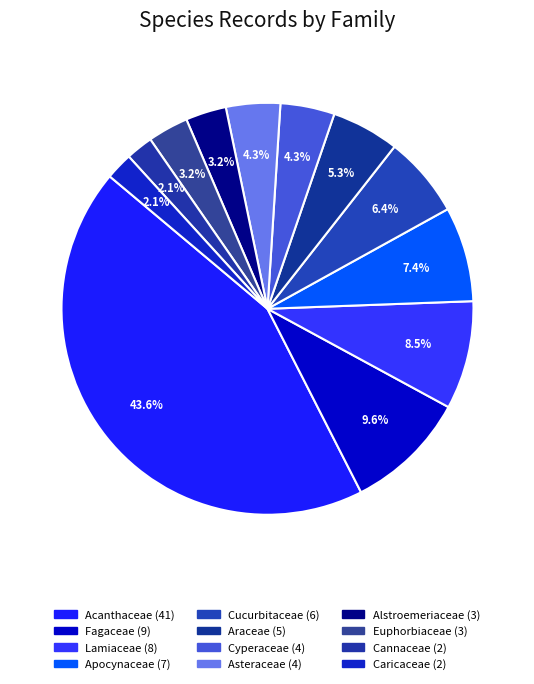

How many slices are in this pie chart?

12